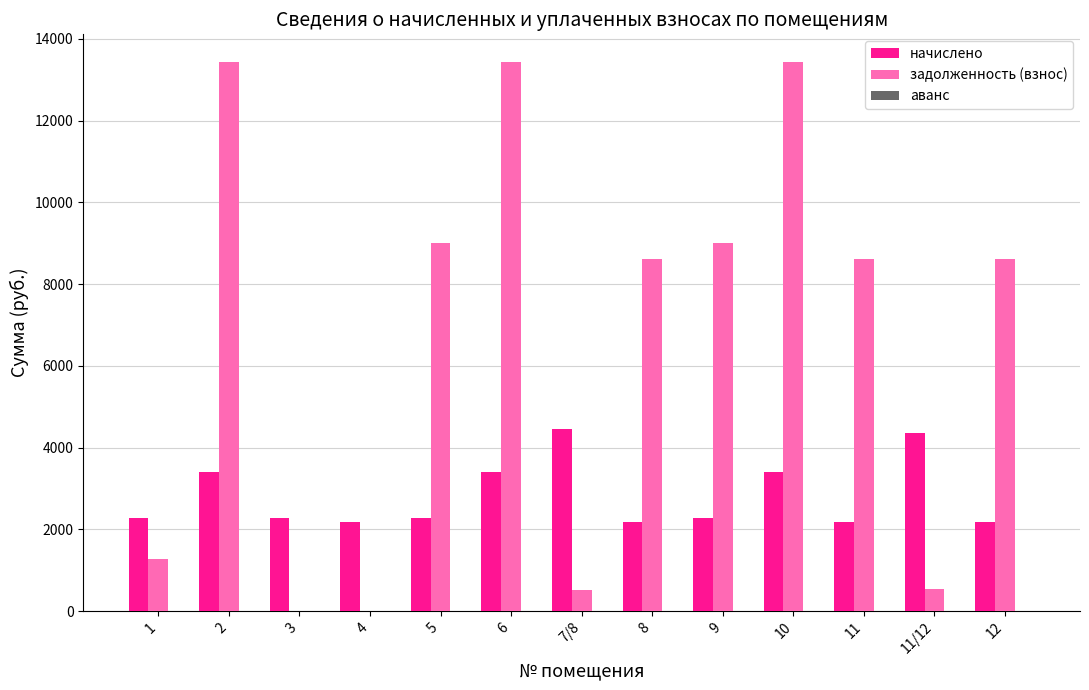

What is the sum of the начислено values at 11 and 2?

5584.1